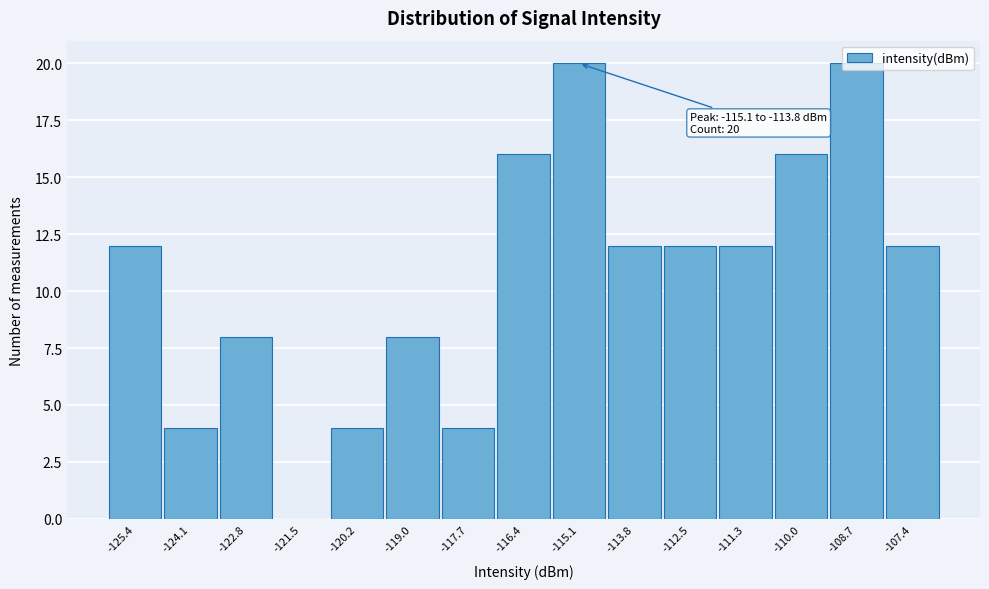

The chart shows a value of 6 at -124.1. True or false?

False